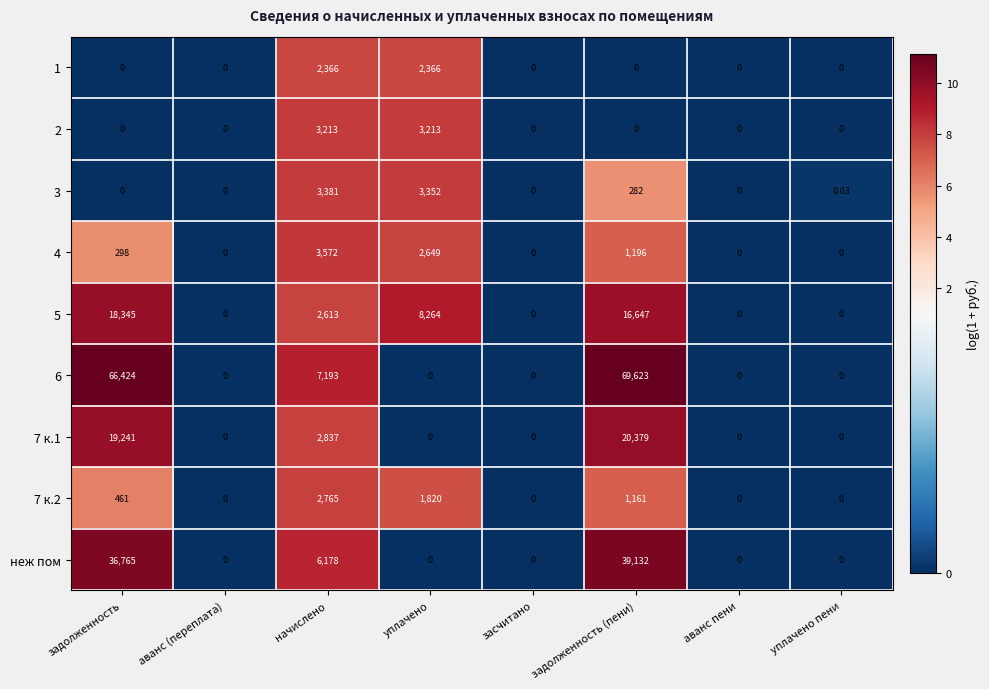

At which label is 5 closest to 9172?

уплачено